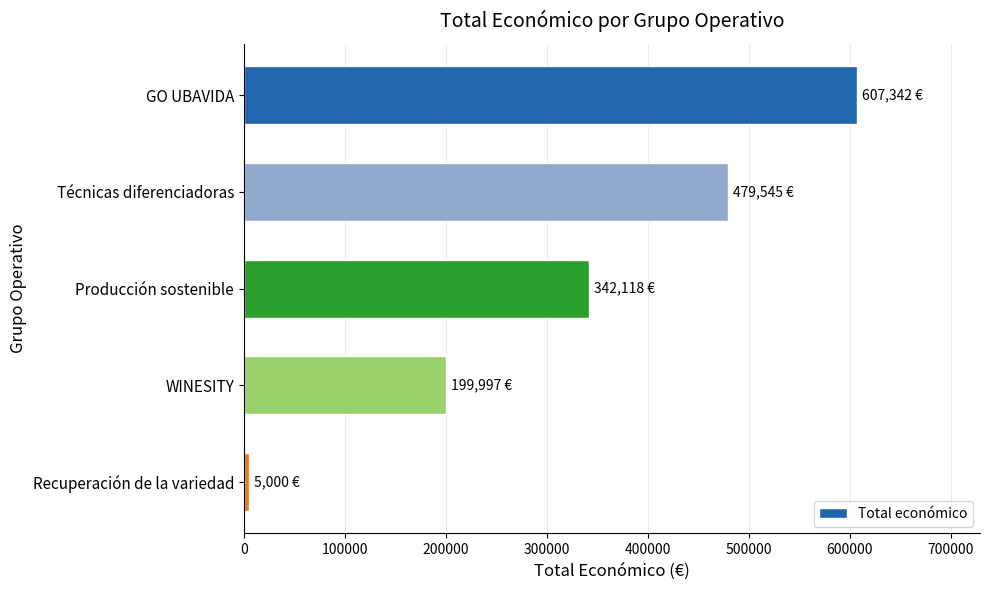

Which label corresponds to the smallest value in the chart?

Recuperación de la variedad